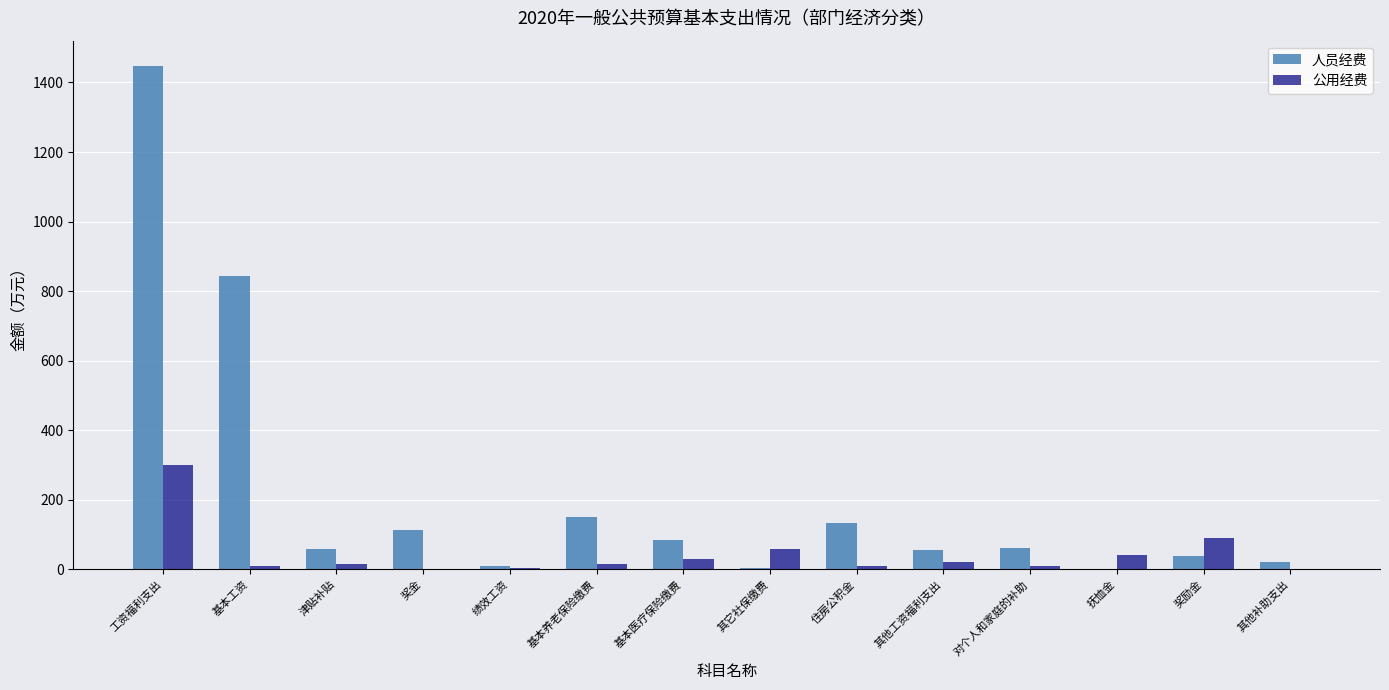

Are the bars horizontal?

No